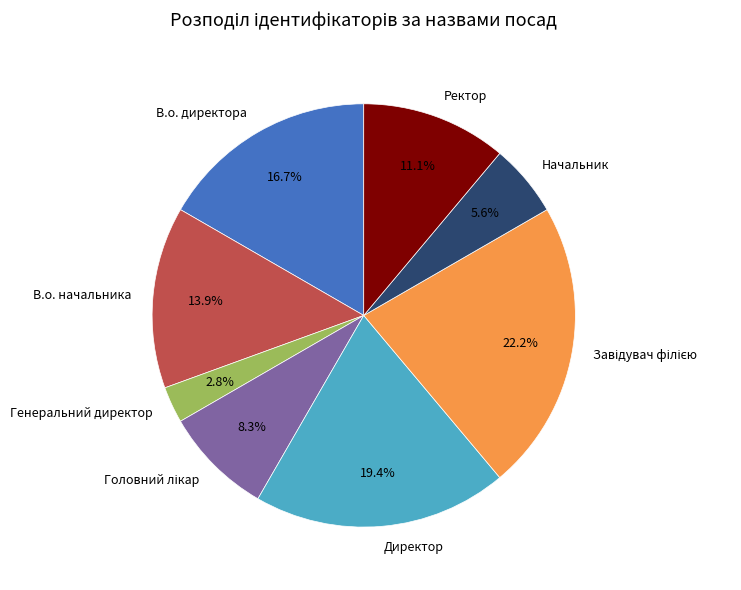

What is the smallest slice in the pie chart?

Генеральний директор